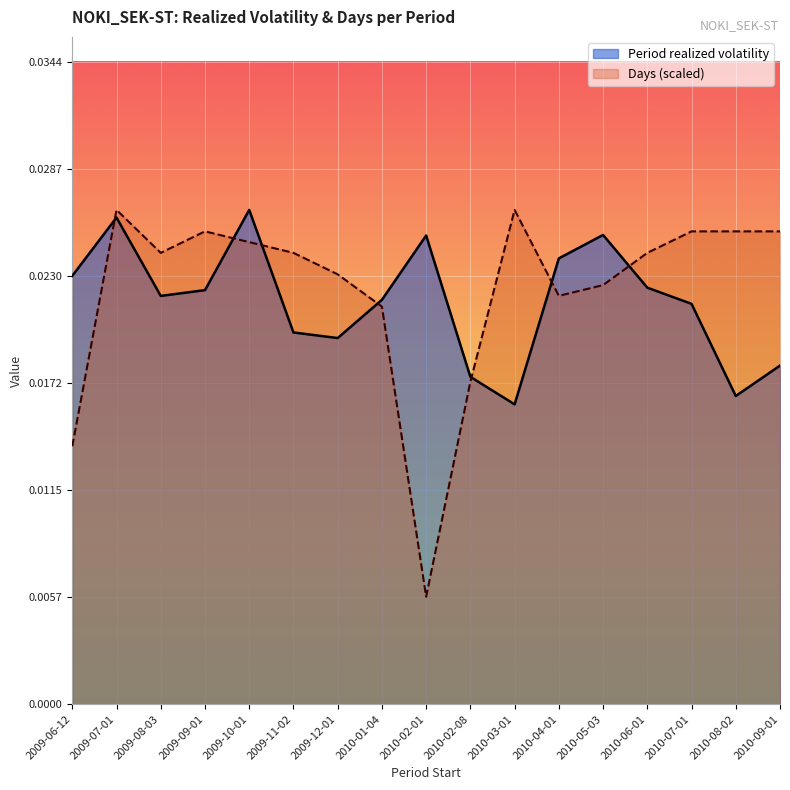

The Period realized volatility series shows 0.0 at 2009-12-01. True or false?

True